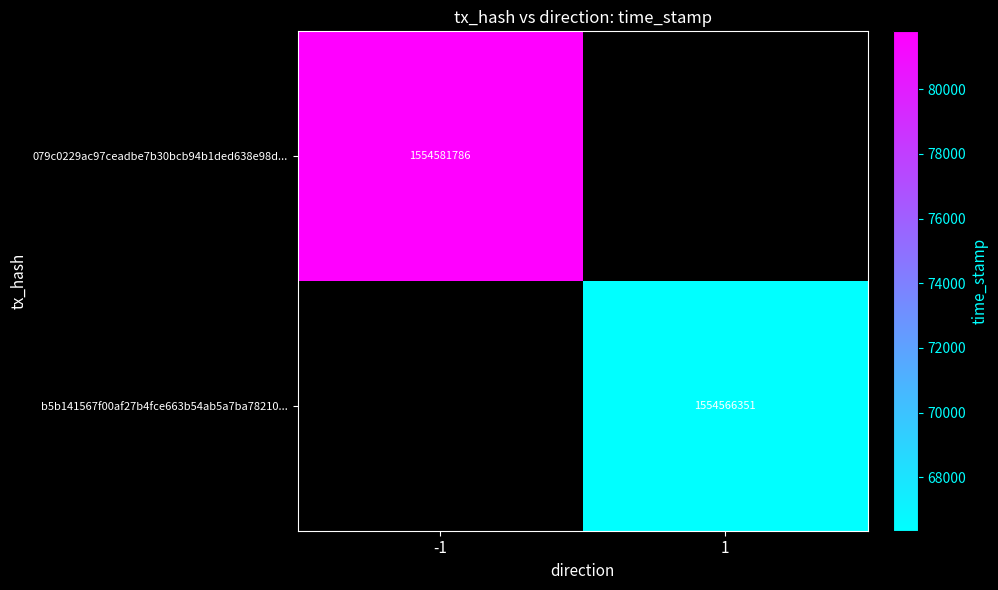

The value of 079c0229ac97ceadbe7b30bcb94b1ded638e98d... at -1 is 2713073864. True or false?

False